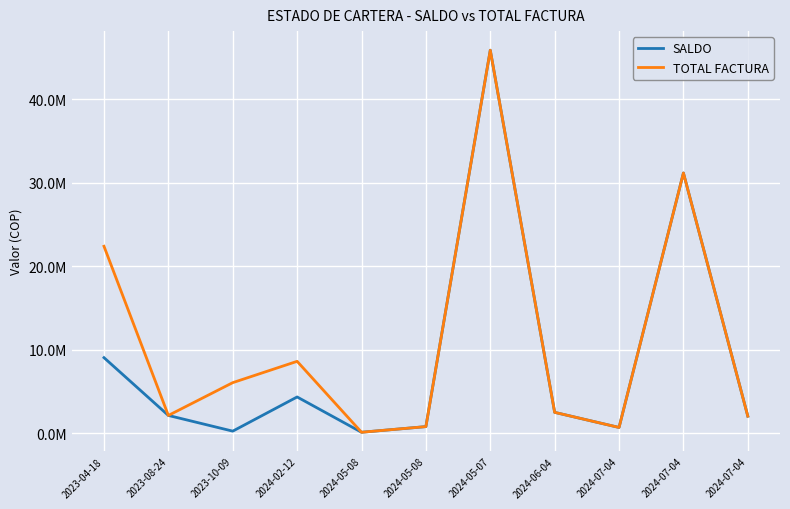

What are all the series names shown in the legend?

SALDO, TOTAL FACTURA